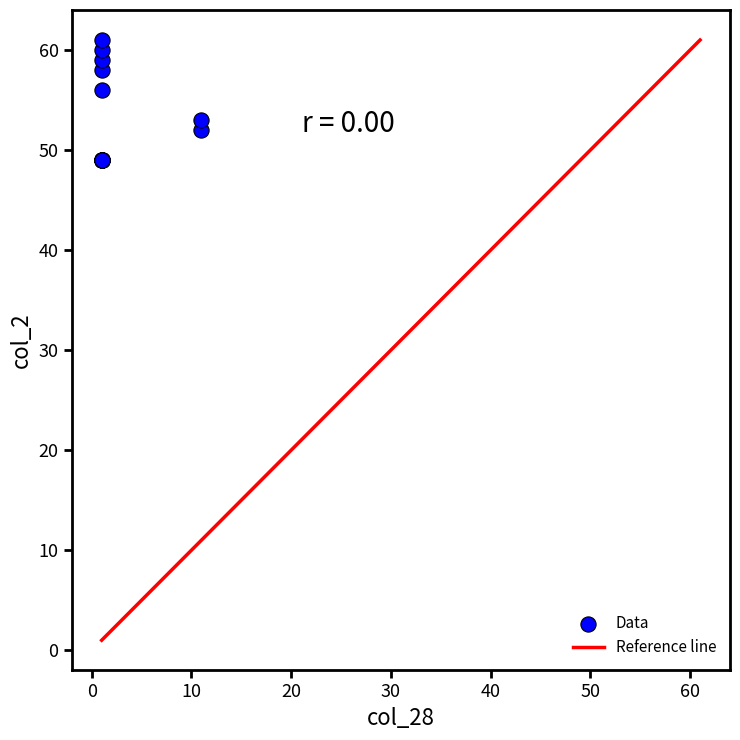

What Y value in the scatter plot is closest to 55?

56